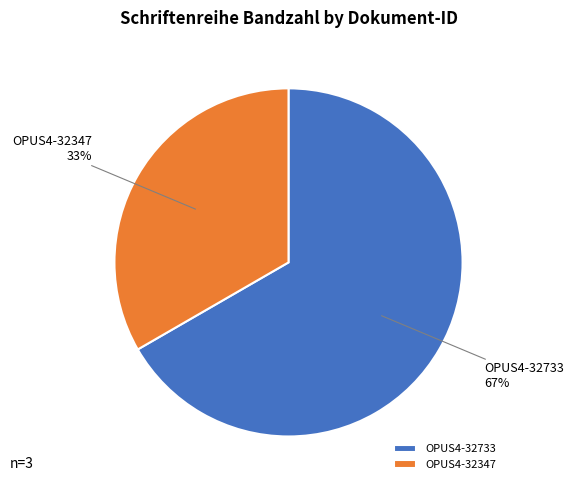

Is there a majority slice in this chart?

Yes